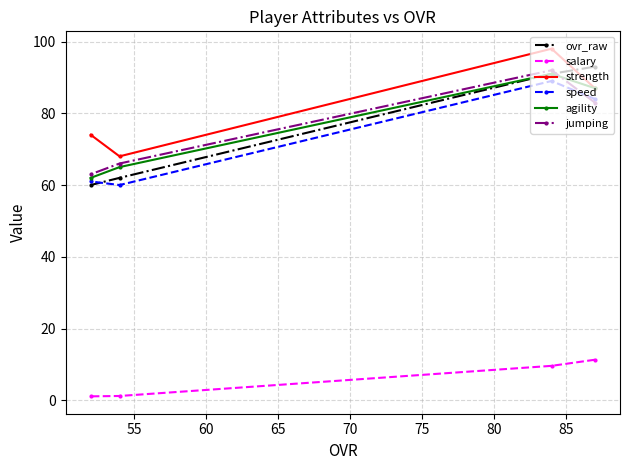

At how many categories does at least one series exceed 62?

4